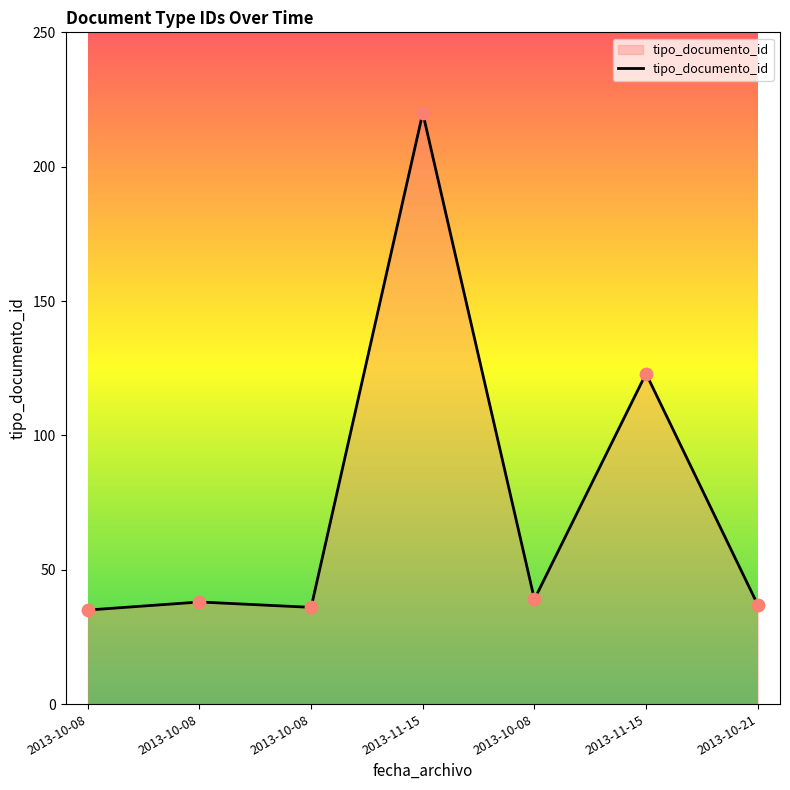

Approximately how many times larger is the value at 2013-10-08 compared to 2013-10-08?

1.0